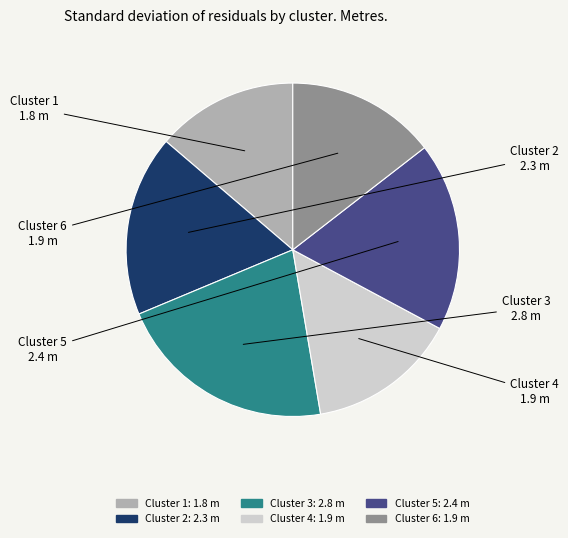

Which has a higher value, Cluster 5 or Cluster 6?

Cluster 5